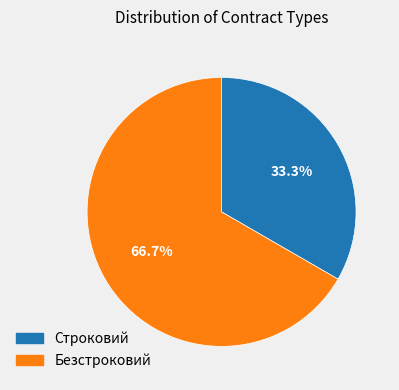

Do Безстроковий and Строковий together represent more than half of the pie?

Yes